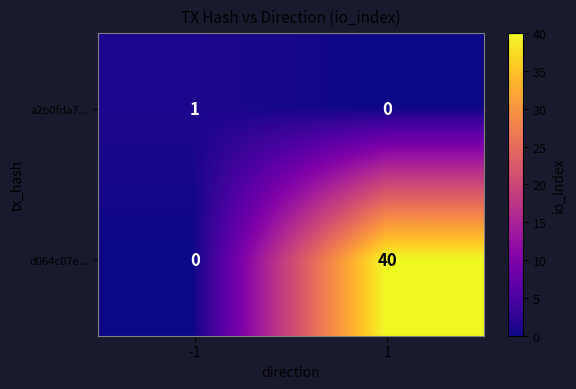

How many series are shown in this chart?

2